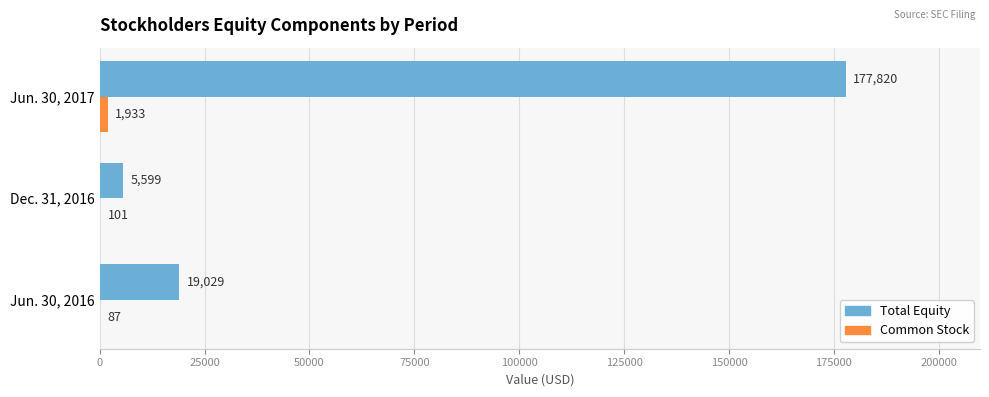

What is the total value across all series at Jun. 30, 2016?

19116